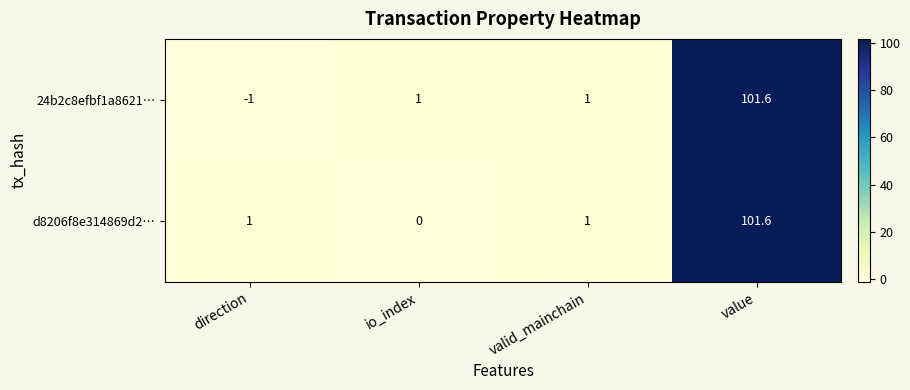

What is the total value across all series at valid_mainchain?

2.0